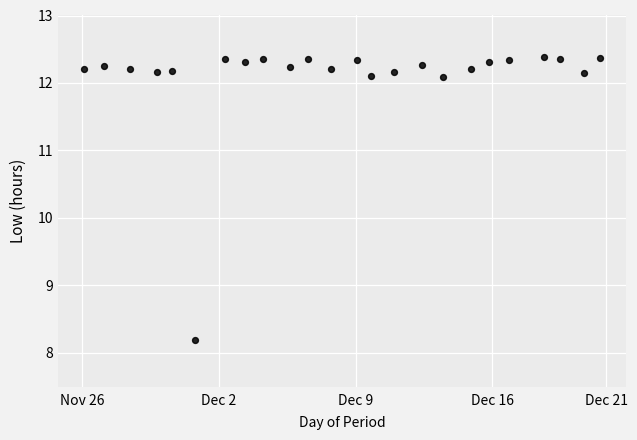

What is the range of X values (max minus min)?

22.7